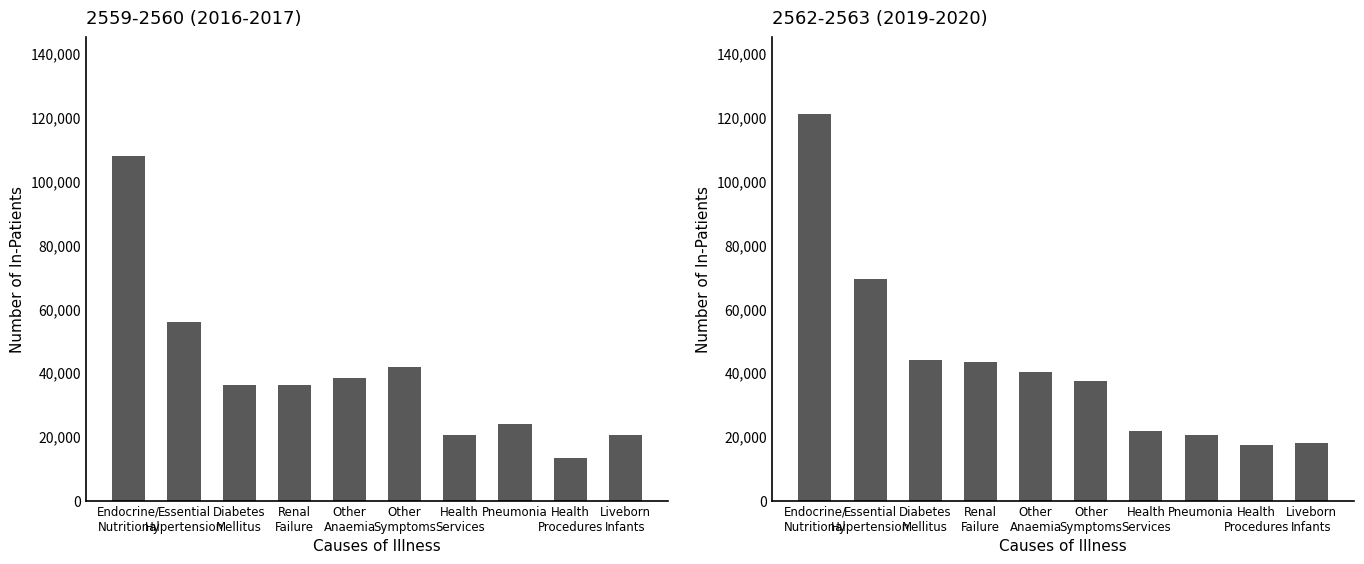

True or false: 2562 (2019) has a value of 18771.9 at Other
Symptoms.

False